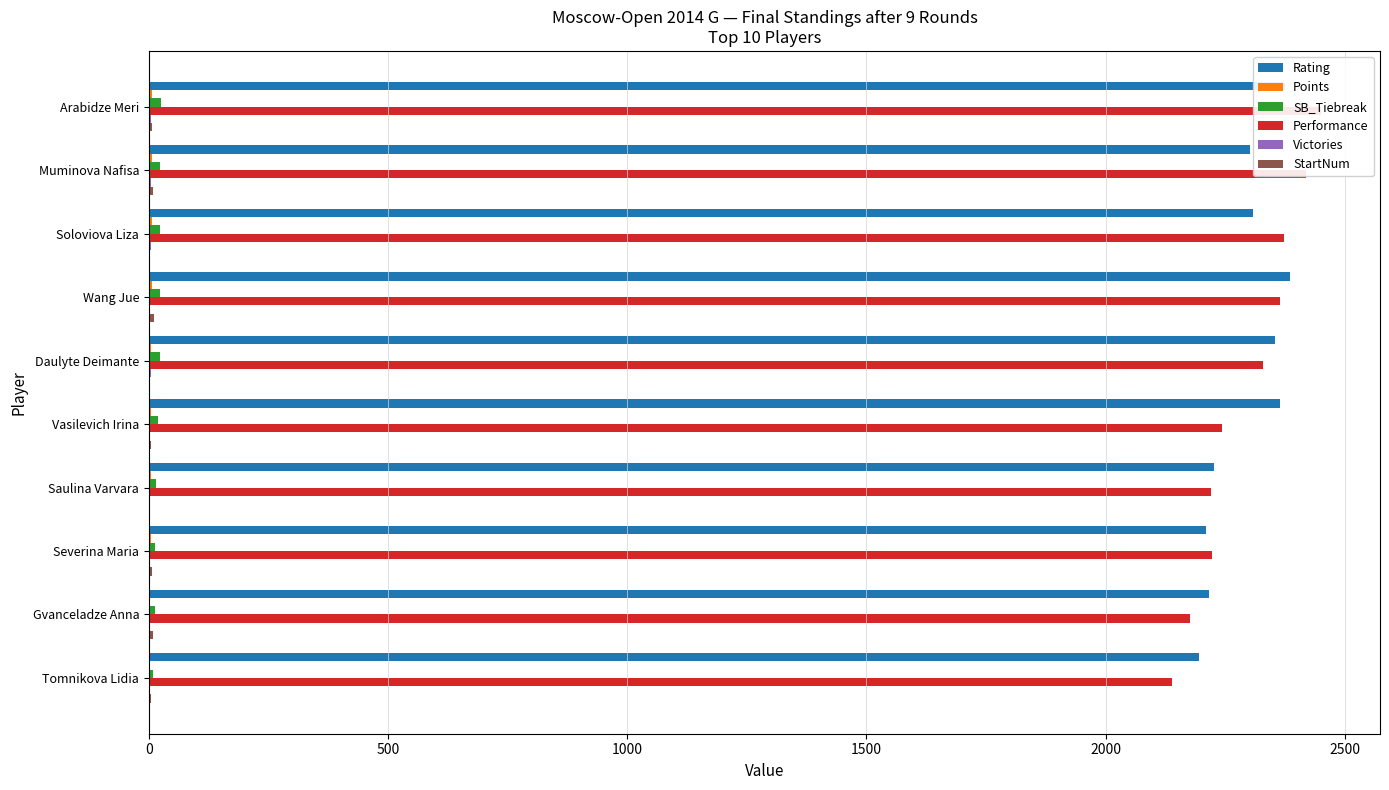

Which series has the largest total across all categories?

Rating